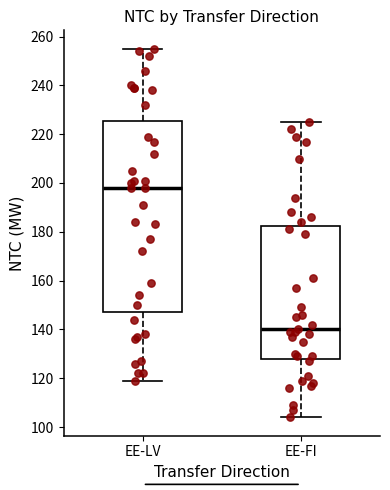

Where does the lower whisker of the box for EE-FI end on the y-axis? The values are not printed on the chart, so give them approximately, as read against the axis.

104